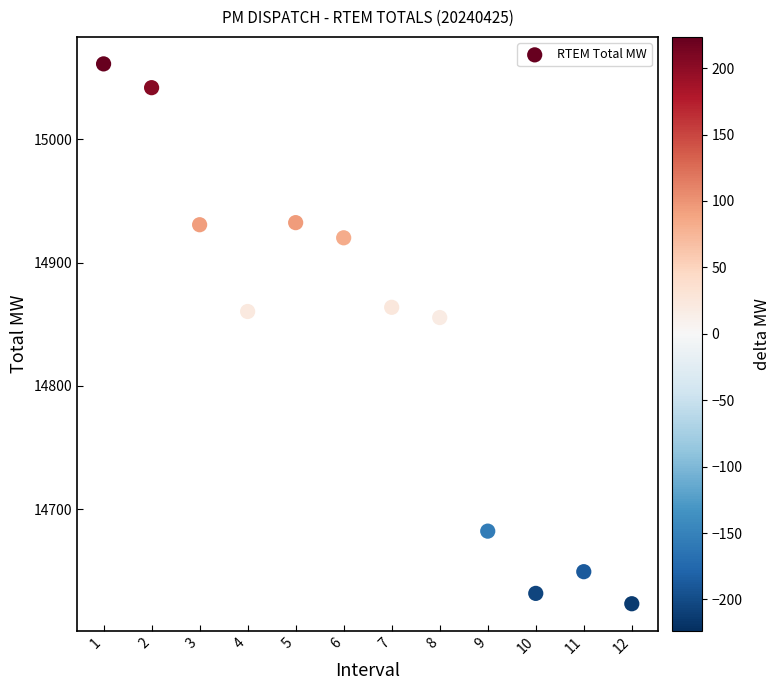

What Y value in the scatter plot is closest to 14842?

14855.4